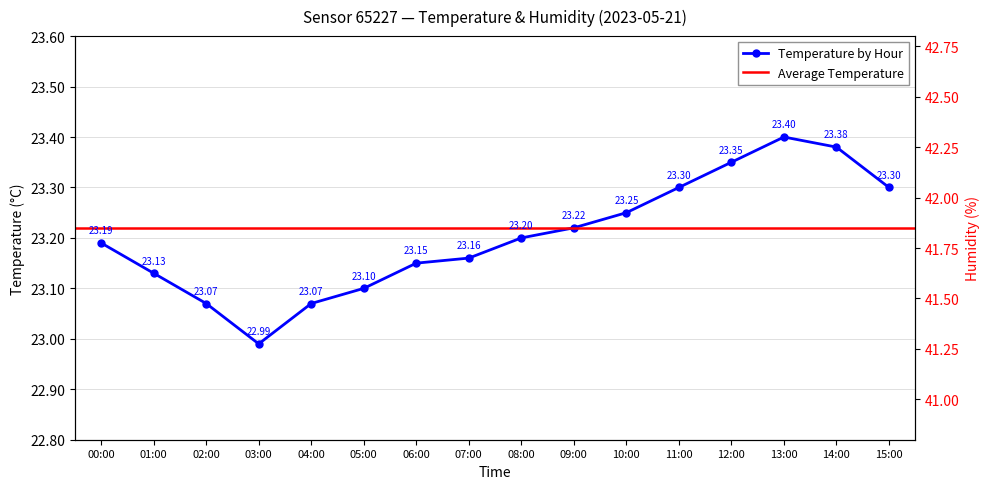

Count the number of data series in this chart.

2